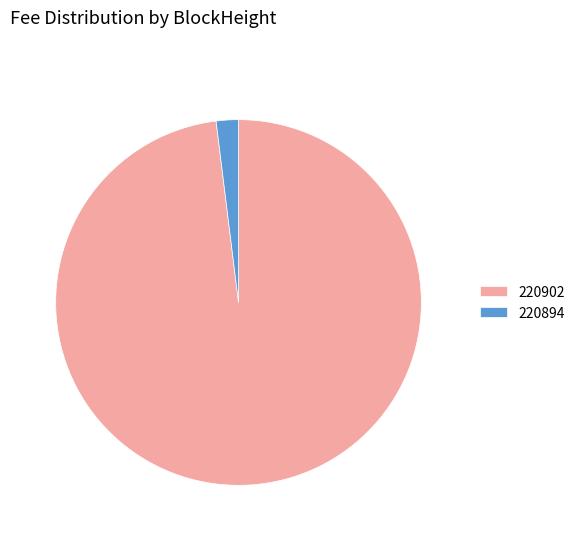

The 220902 slice represents 98% of the pie. True or false?

True